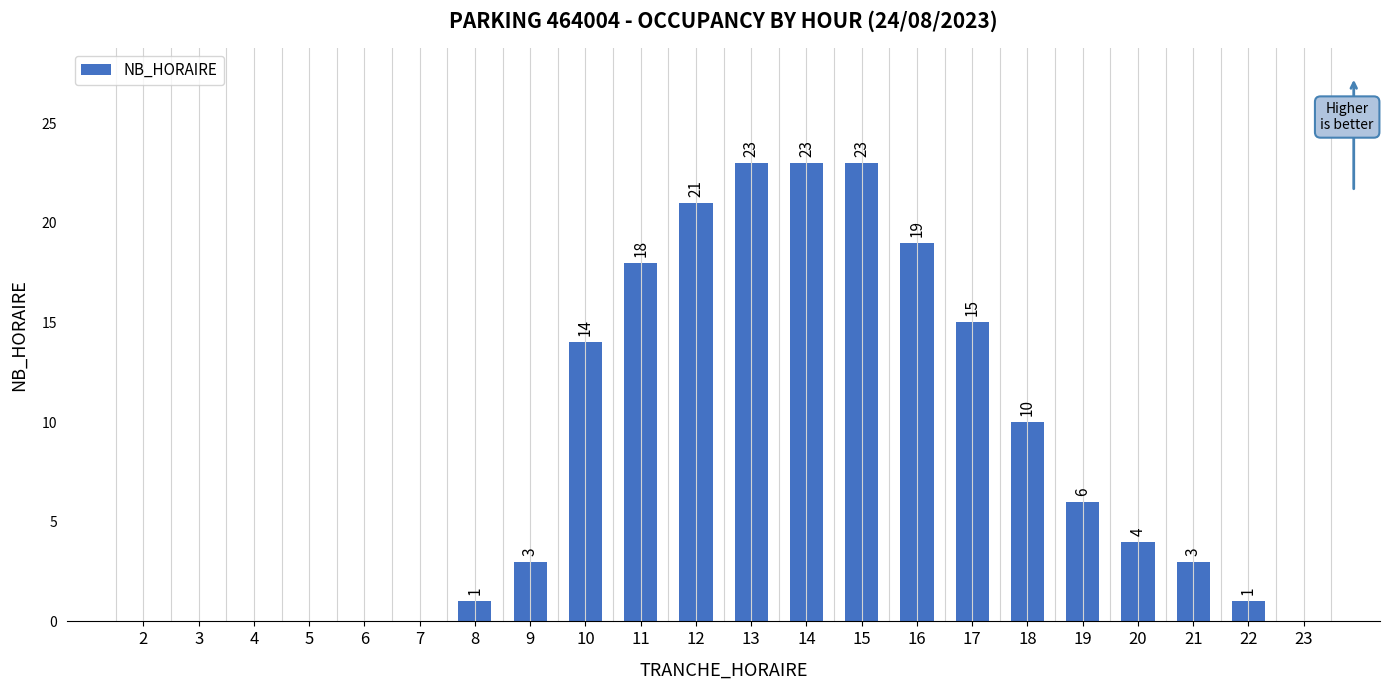

Are the bars horizontal?

No